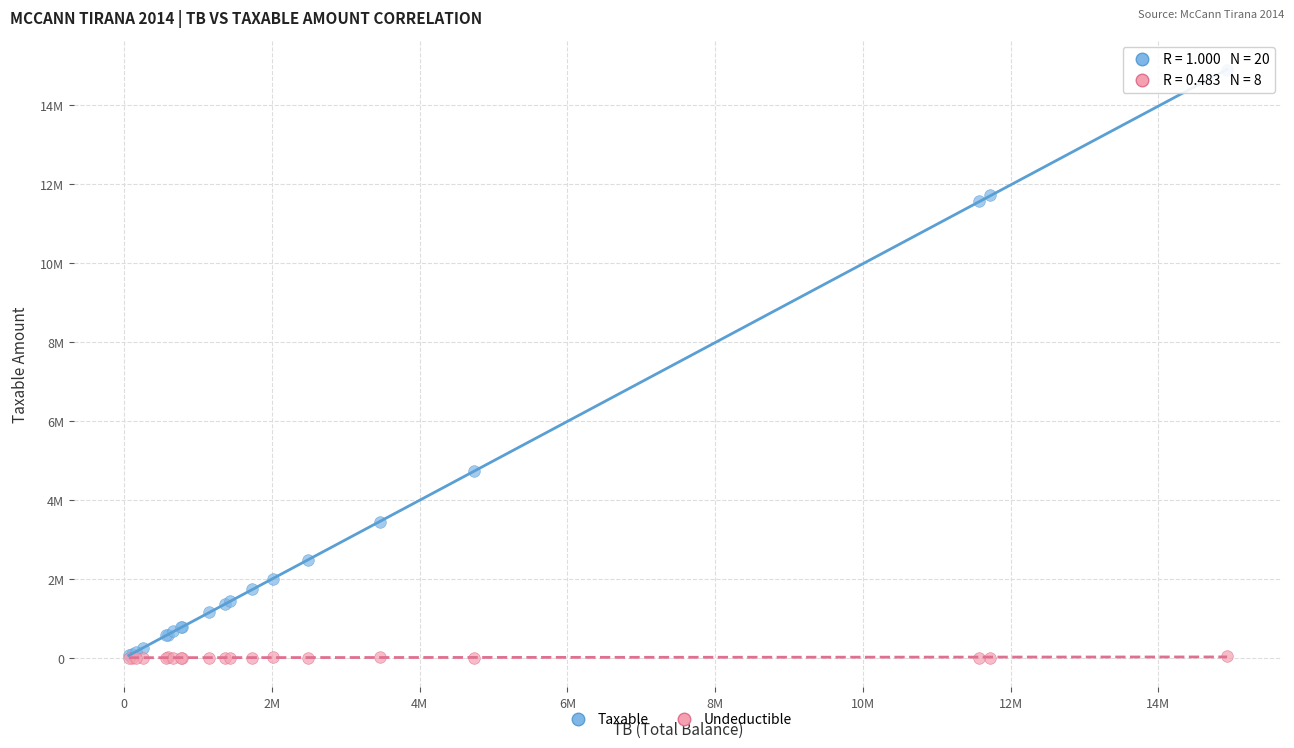

Which series has the widest spread of Y values?

Taxable